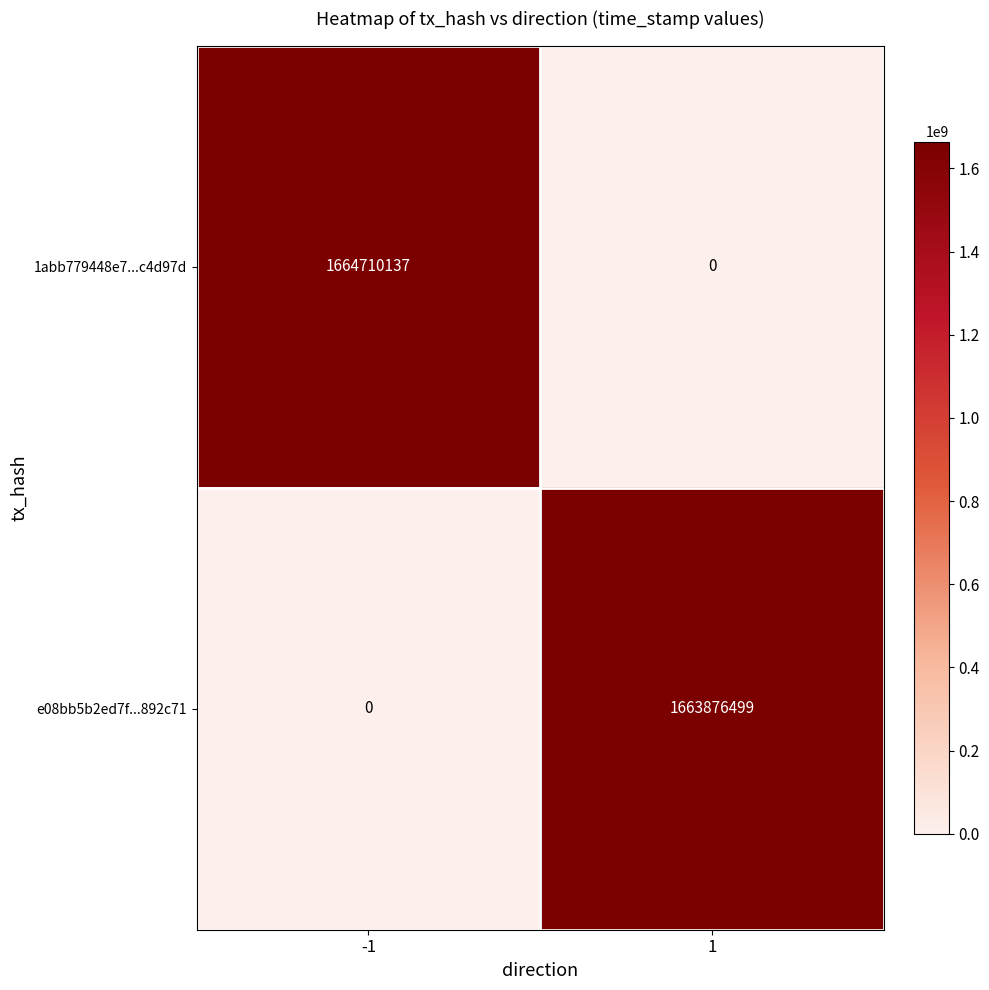

True or false: e08bb5b2ed7f...892c71 has a value of 1663876499 at 1.

True